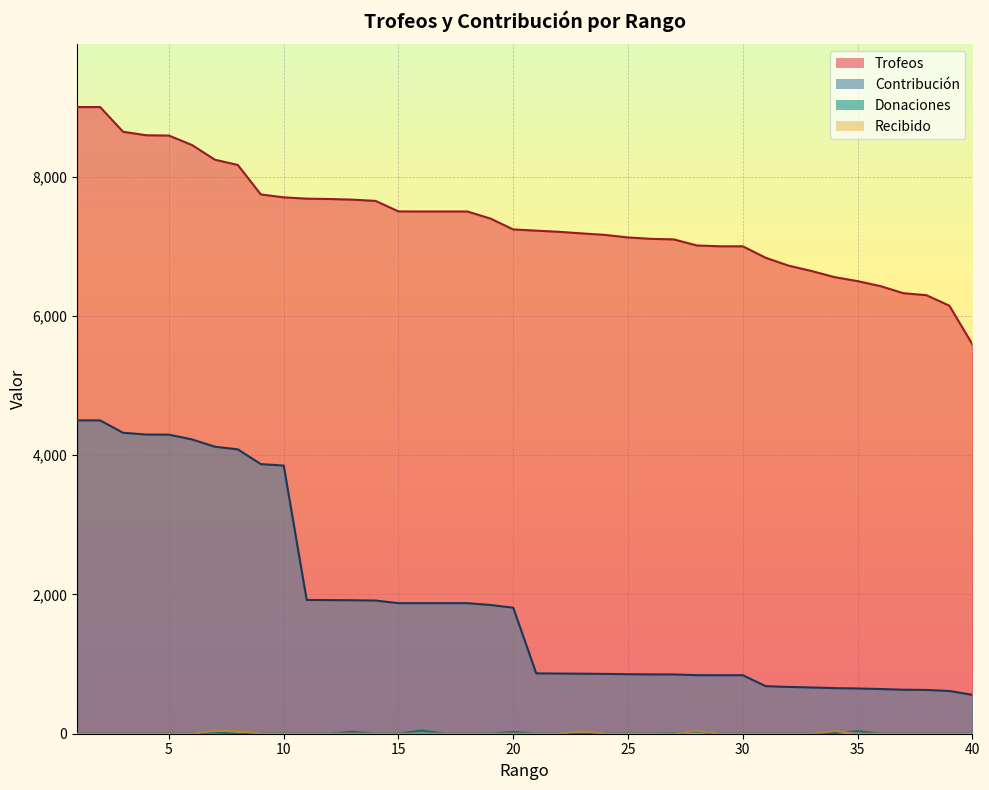

Is it true that Donaciones equals 0 at 3?

True